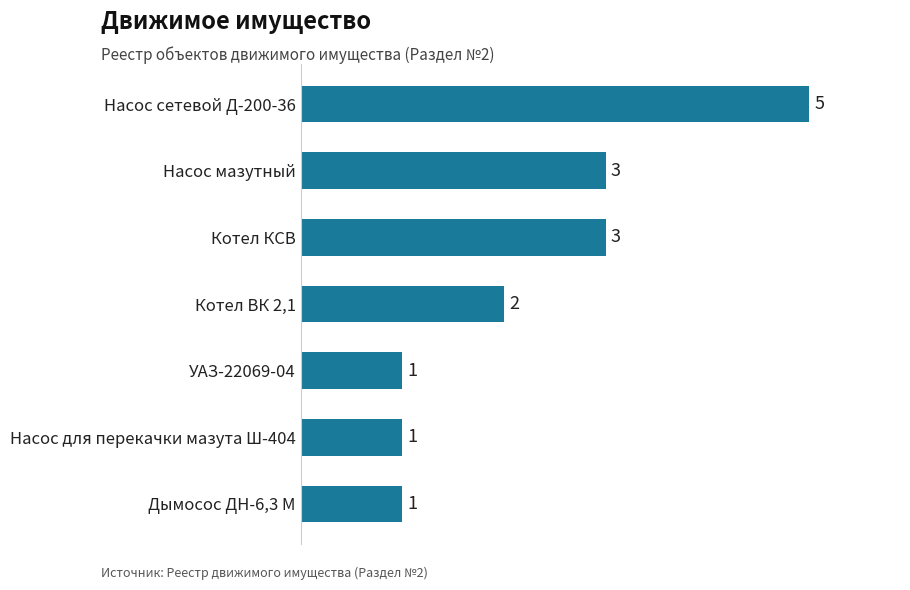

Reading top to bottom, list all the values displayed in this chart.

5	3	3	2	1	1	1